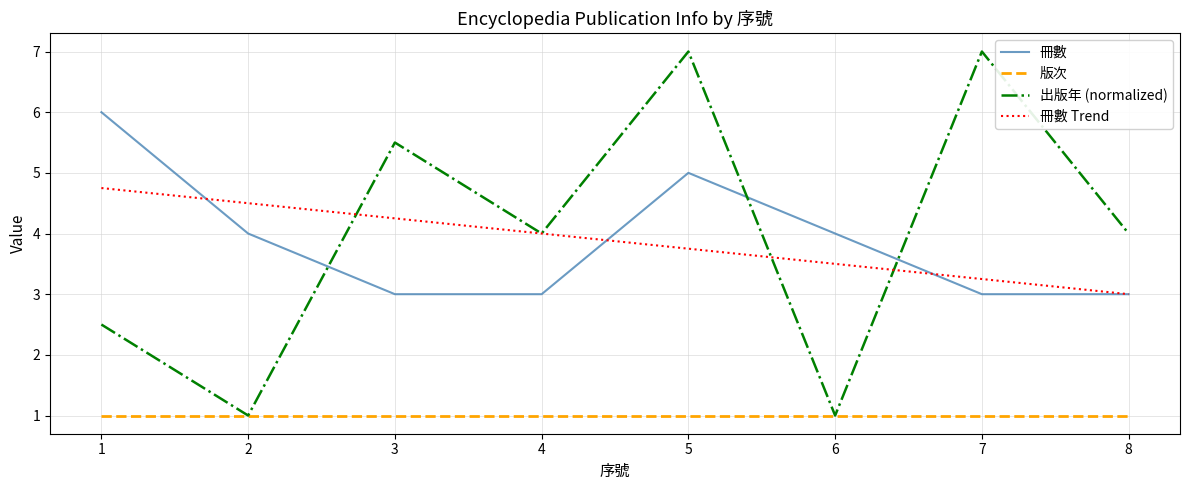

Is the value of 版次 at 1 greater than the value of 冊數 Trend at 8?

No